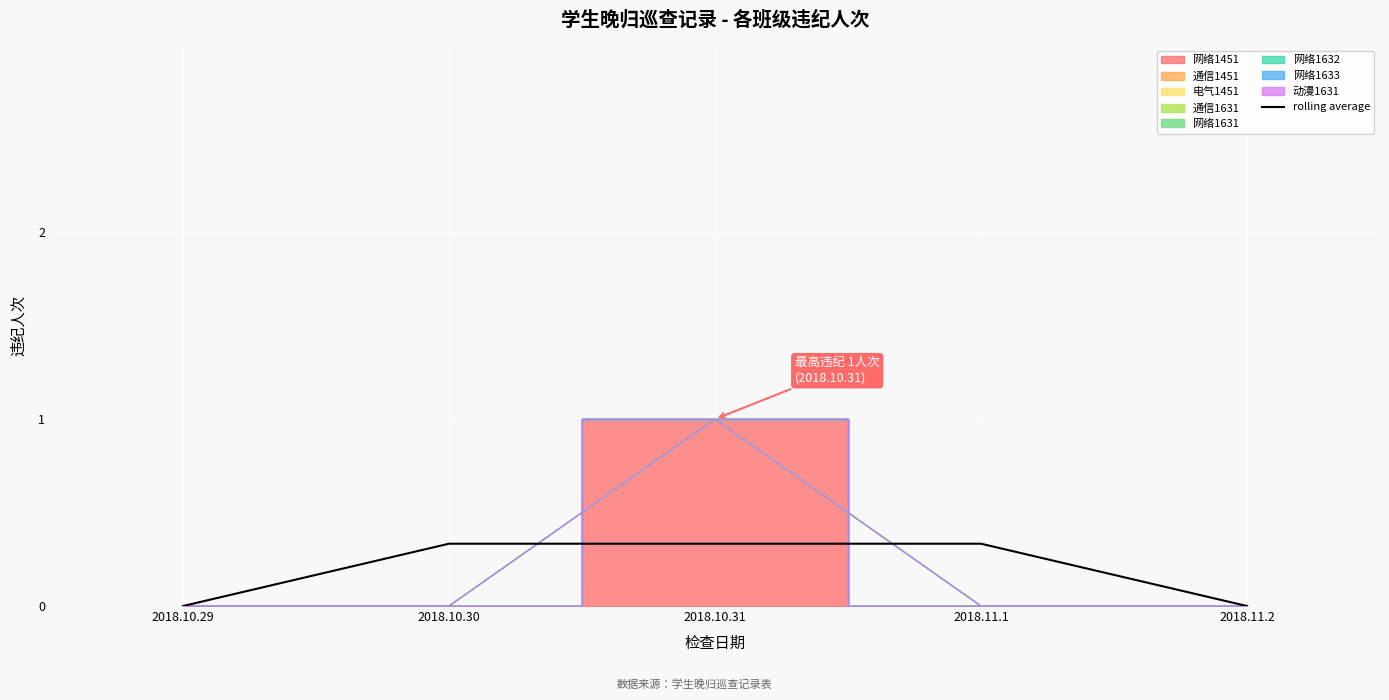

True or false: rolling average has a value of 0.2 at 2018.11.1.

False